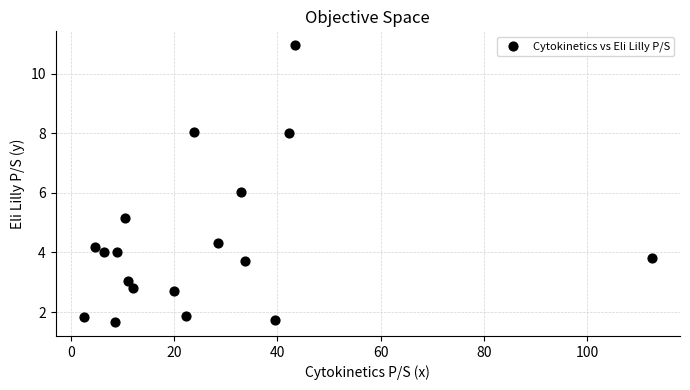

What is the range of Y values (max minus min)?

9.3